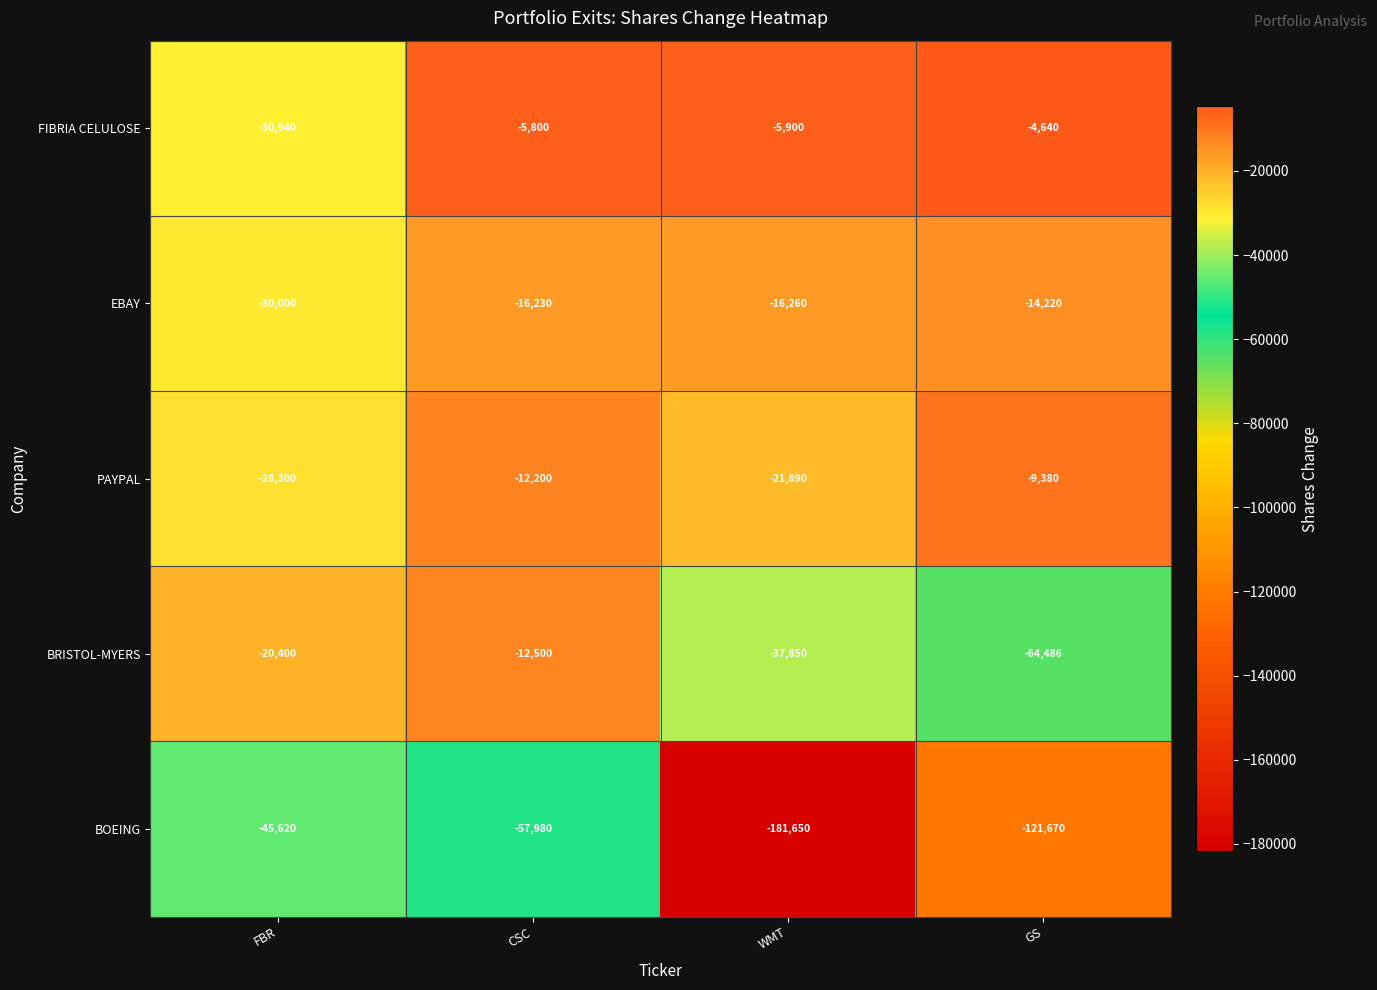

At which category is the sum across all series the highest?

CSC